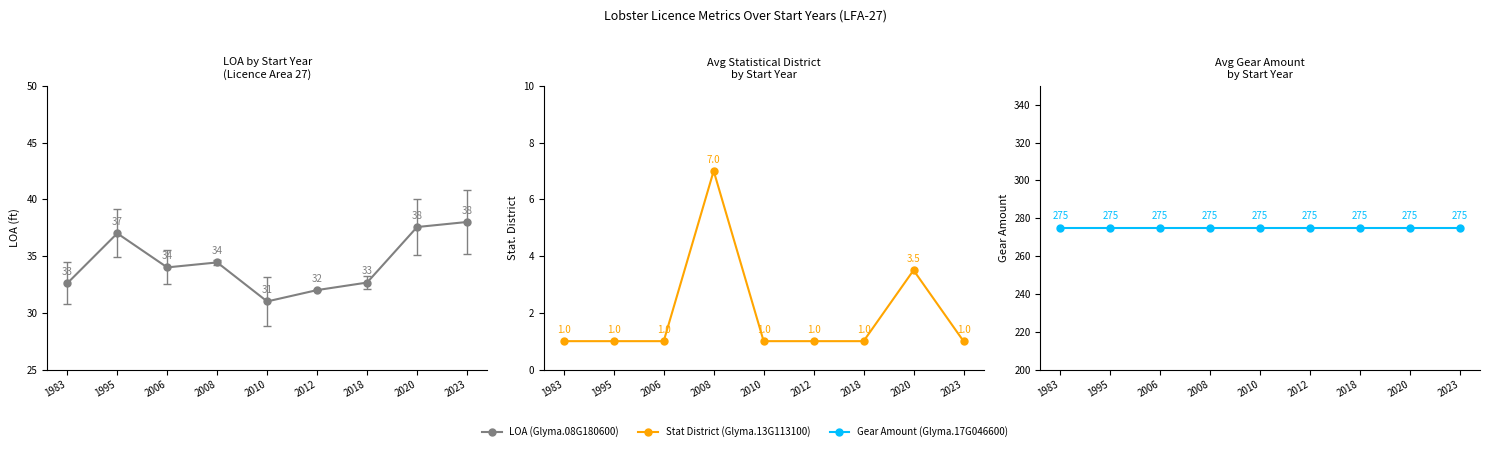

Which series has the largest total across all categories?

GEAR_AMOUNT (Glyma.GEARAMT)